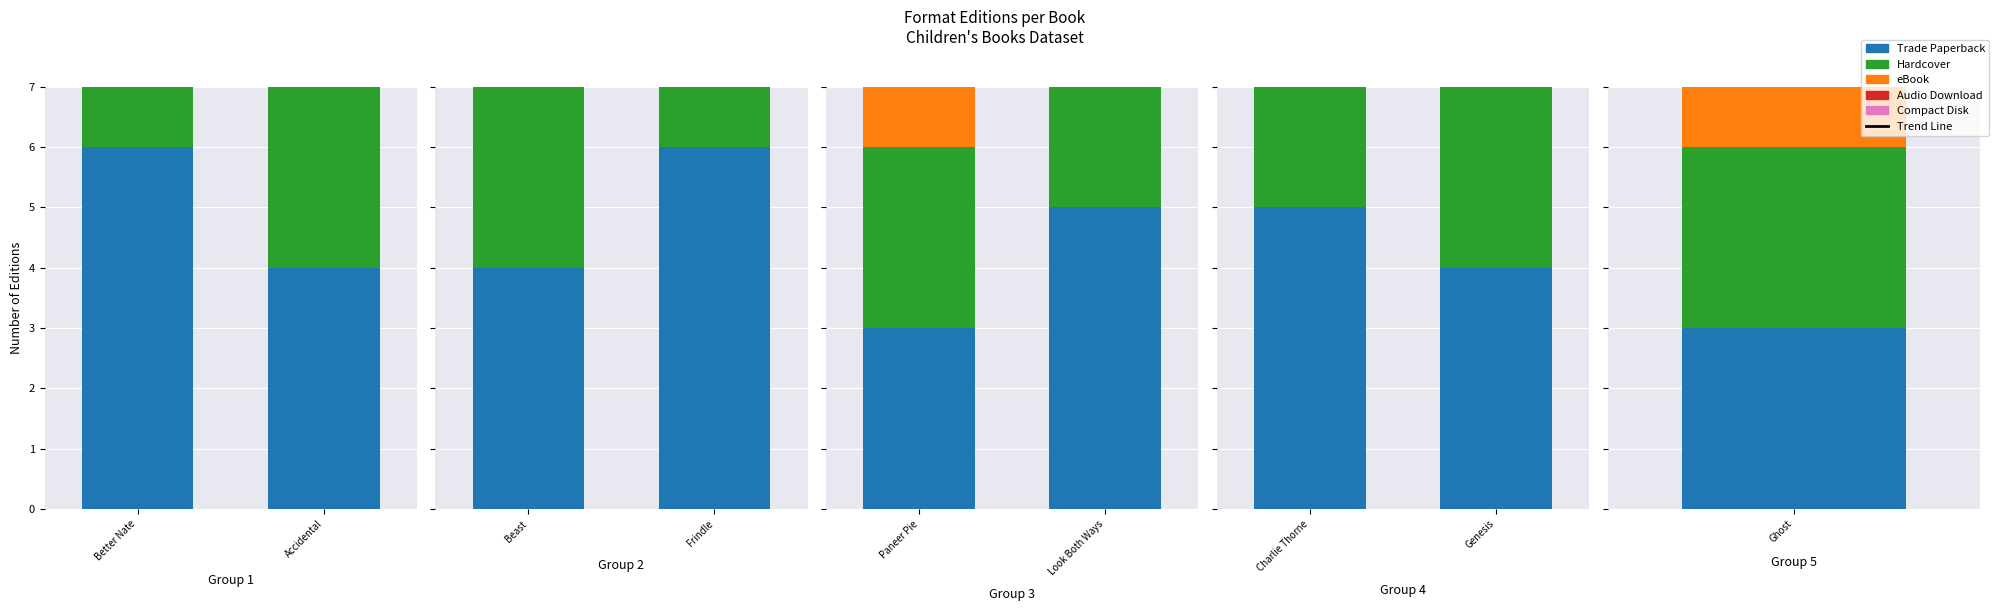

What is the value of the 2nd bar from the left?

13.1